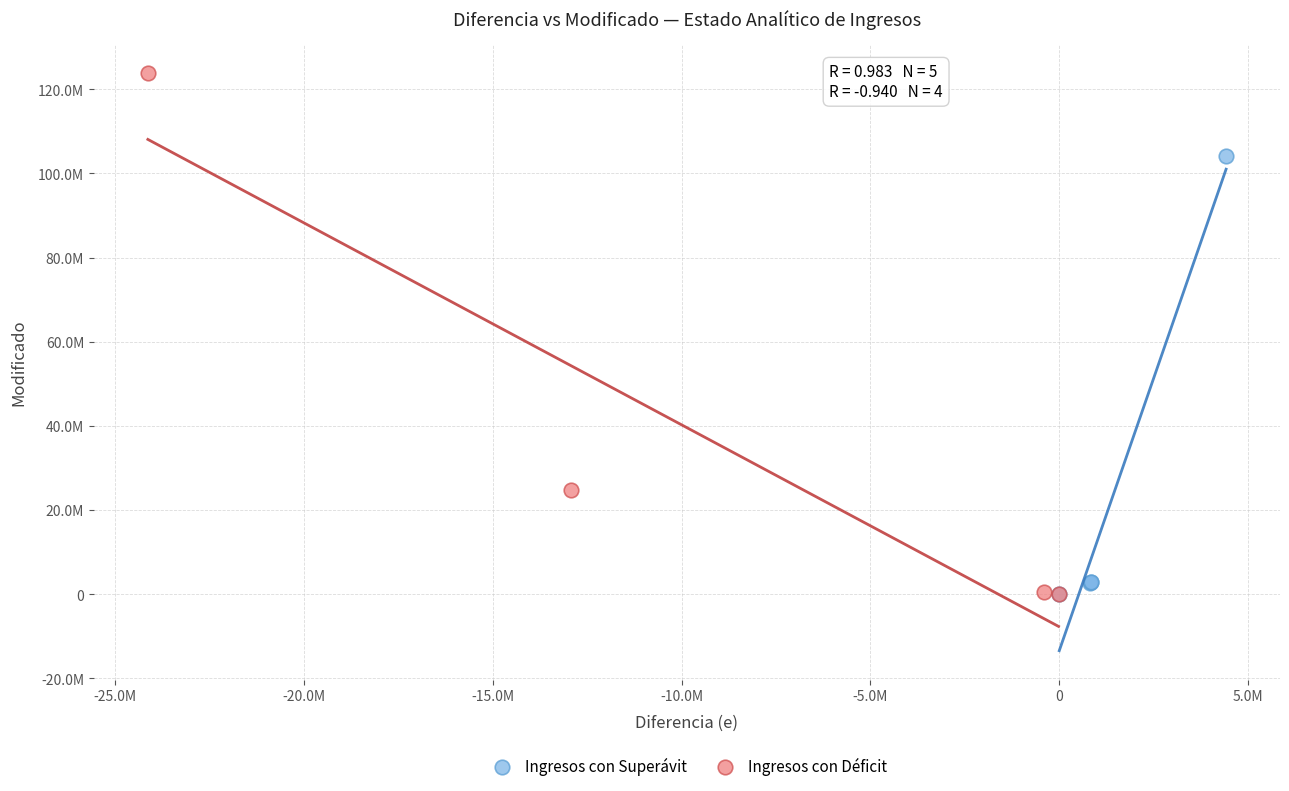

Which series reaches the maximum Y coordinate?

Ingresos con Déficit